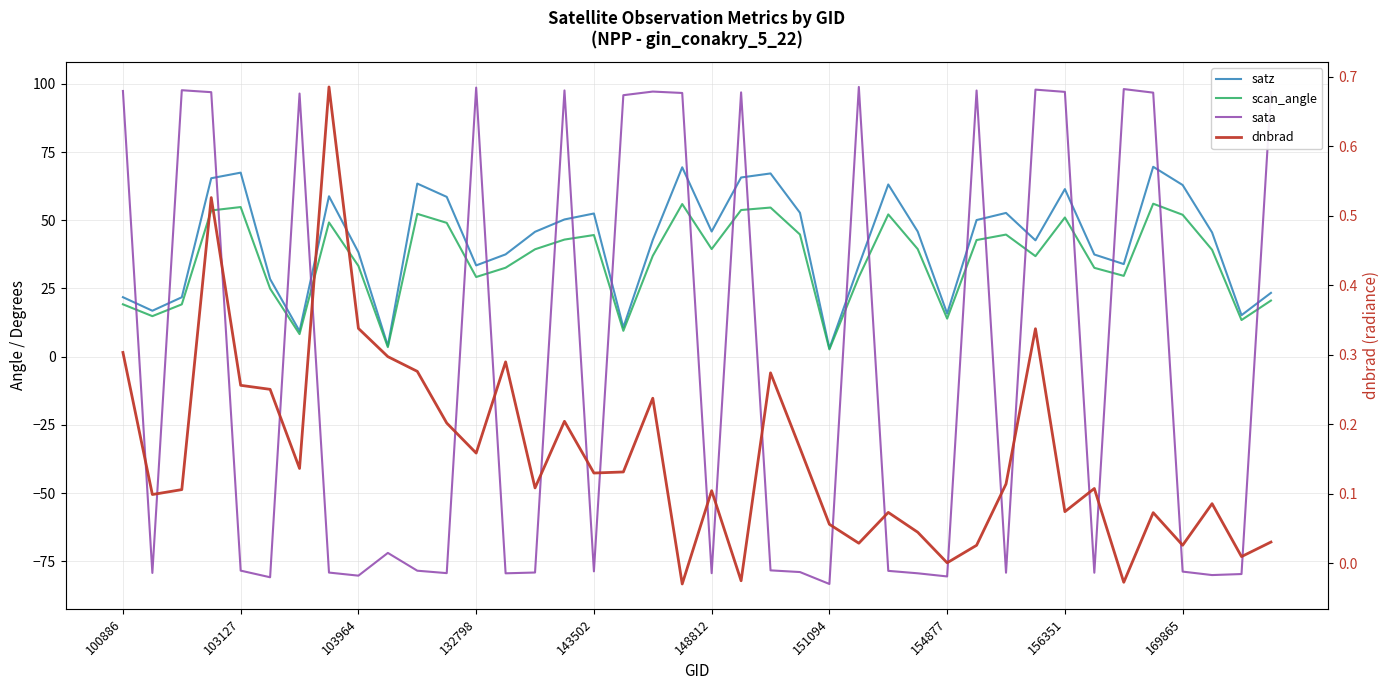

What are all the series names shown in the legend?

satz, scan_angle, sata, dnbrad